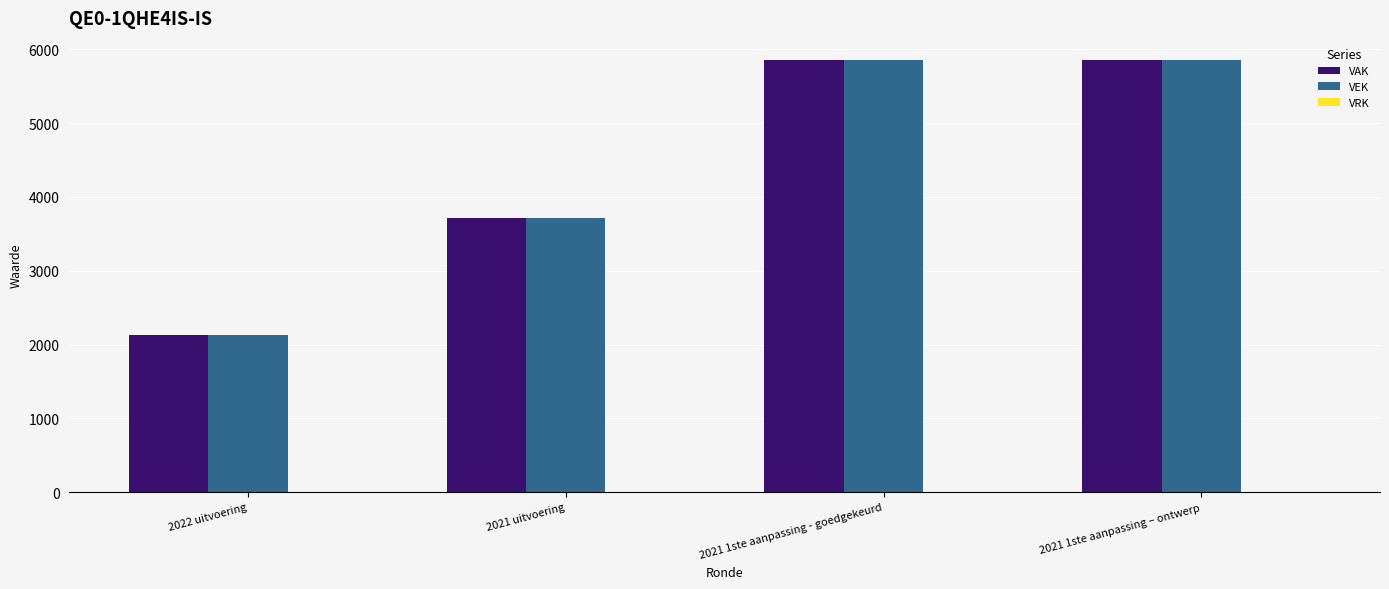

At which label does VEK reach its minimum?

2022 uitvoering